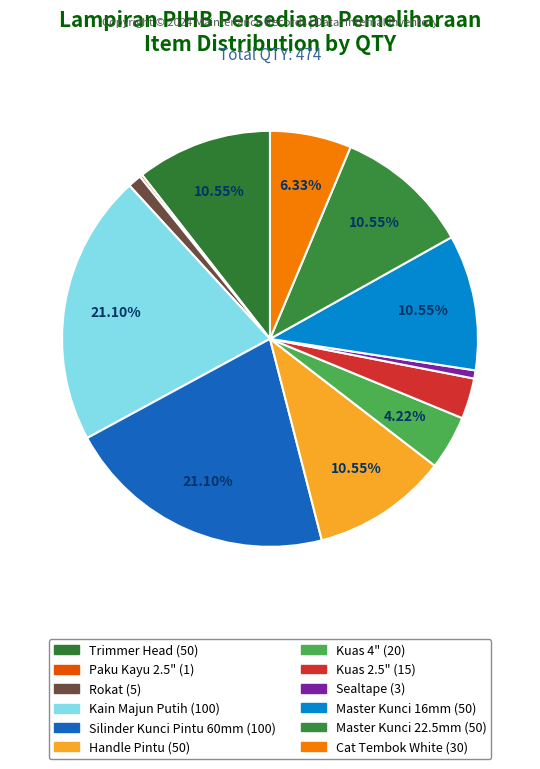

Is there any slice that represents more than half of the pie?

No